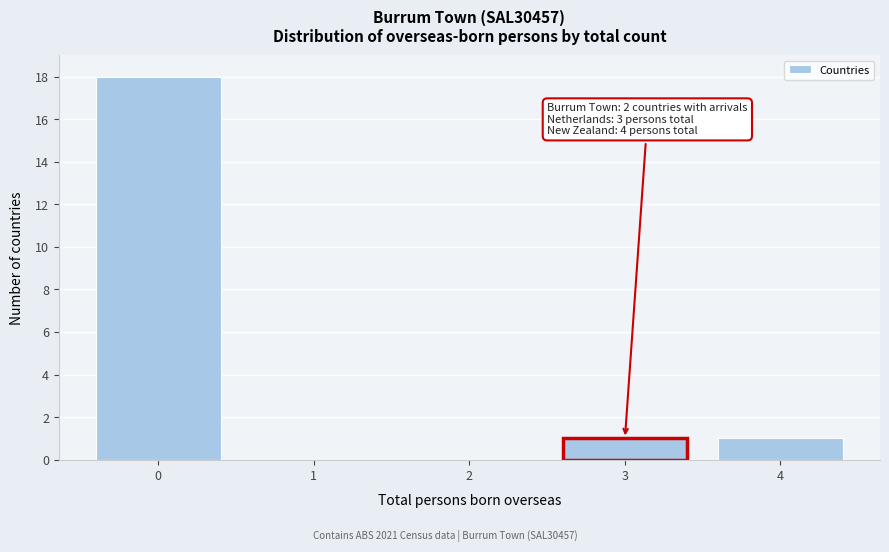

Reading left to right, what are all the values shown in this chart?

0=18	1=0	2=0	3=1	4=1